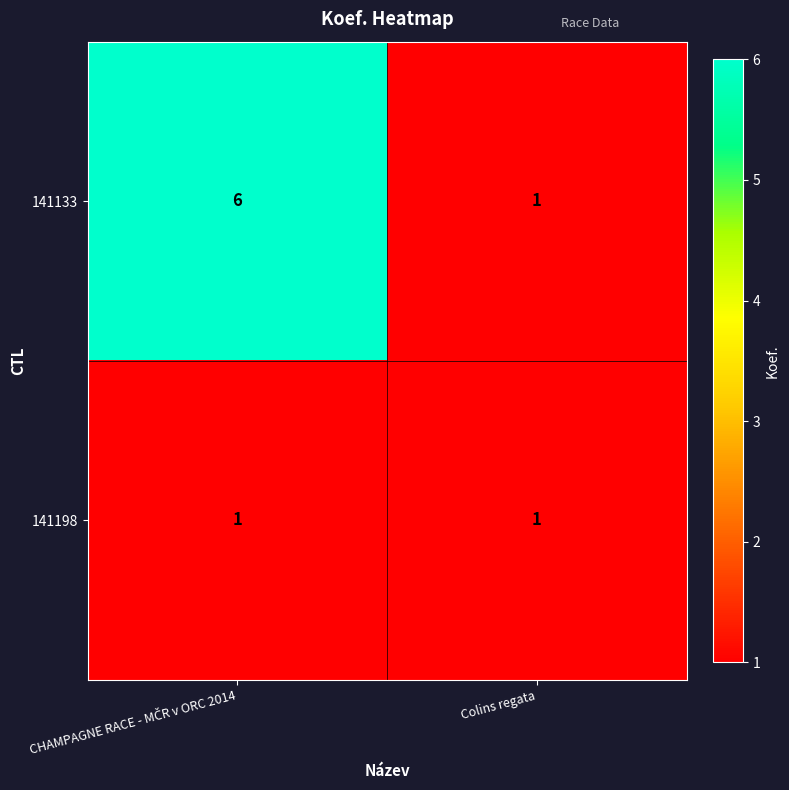

Which series has the widest spread of values?

141133